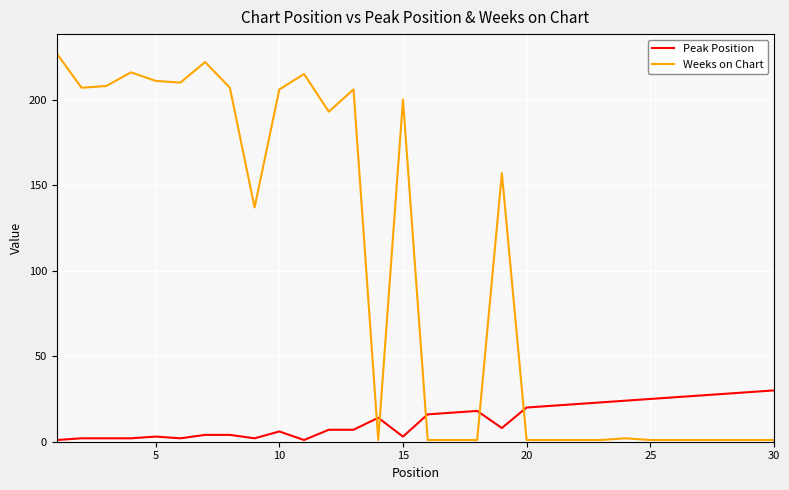

Reading right to left, extract all data points from this chart.

Peak Position: 30	29	28	27	26	25	24	23	22	21	20	8	18	17	16	3	14	7	7	1	6	2	4	4	2	3	2	2	2	1
Weeks on Chart: 1	1	1	1	1	1	2	1	1	1	1	157	1	1	1	200	1	206	193	215	206	137	207	222	210	211	216	208	207	227